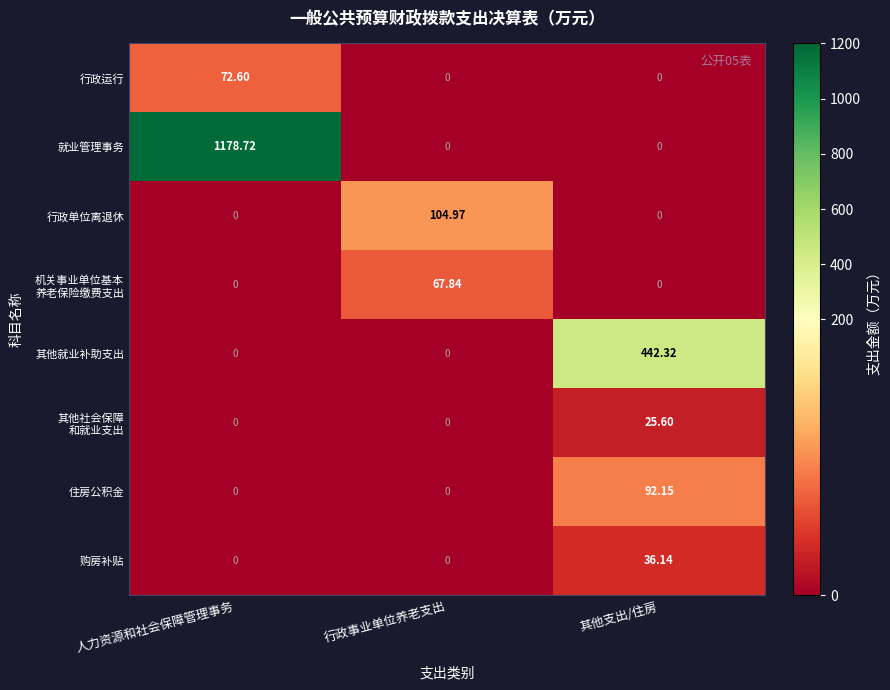

Which category has the highest value in the 就业管理事务 series?

人力资源和社会保障管理事务